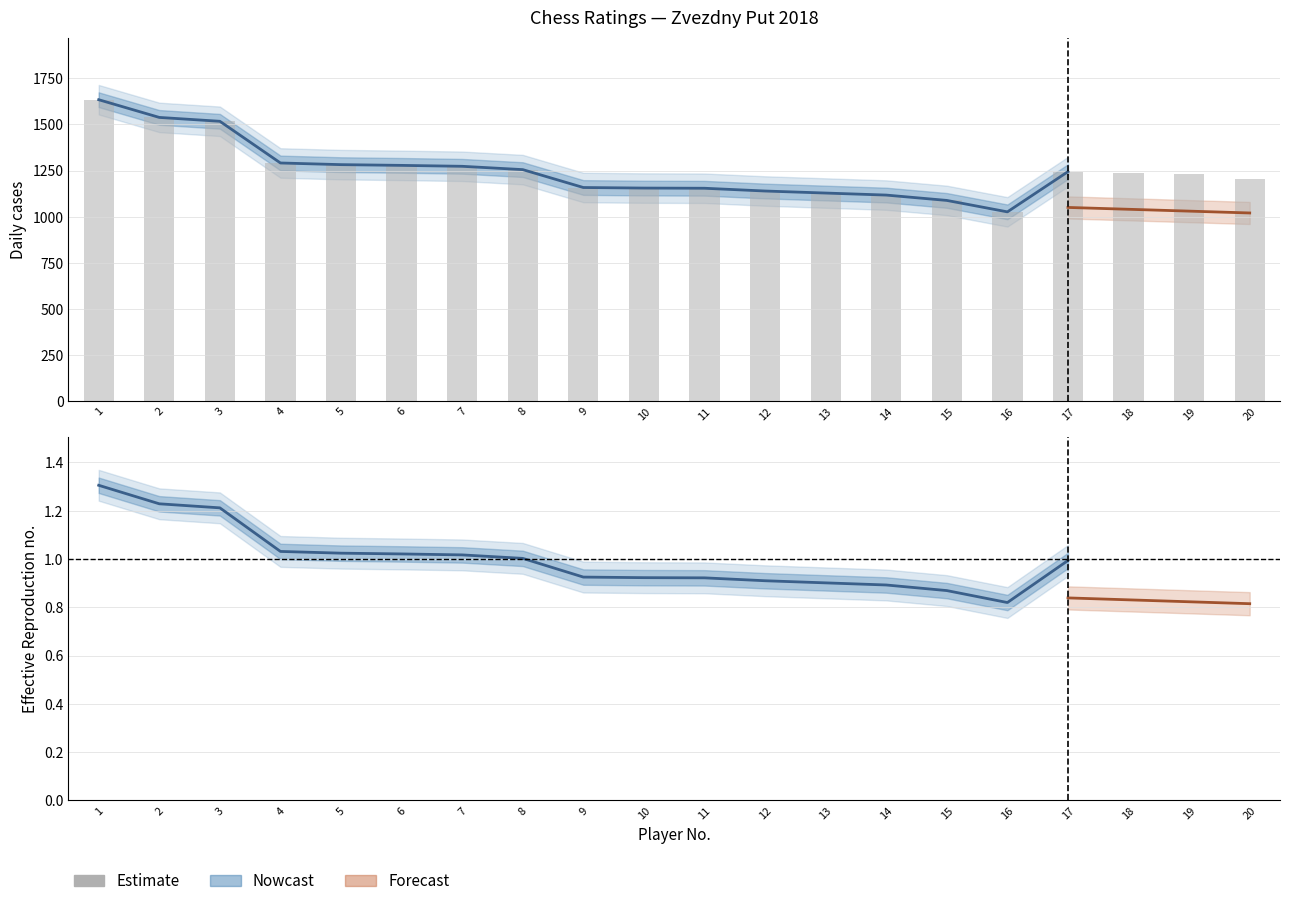

What is the ratio of the value at 10 to the value at 13?

1.0